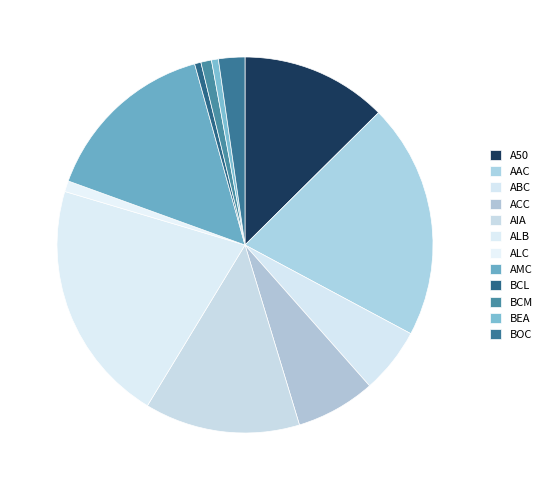

What is the smallest slice in the pie chart?

BCL